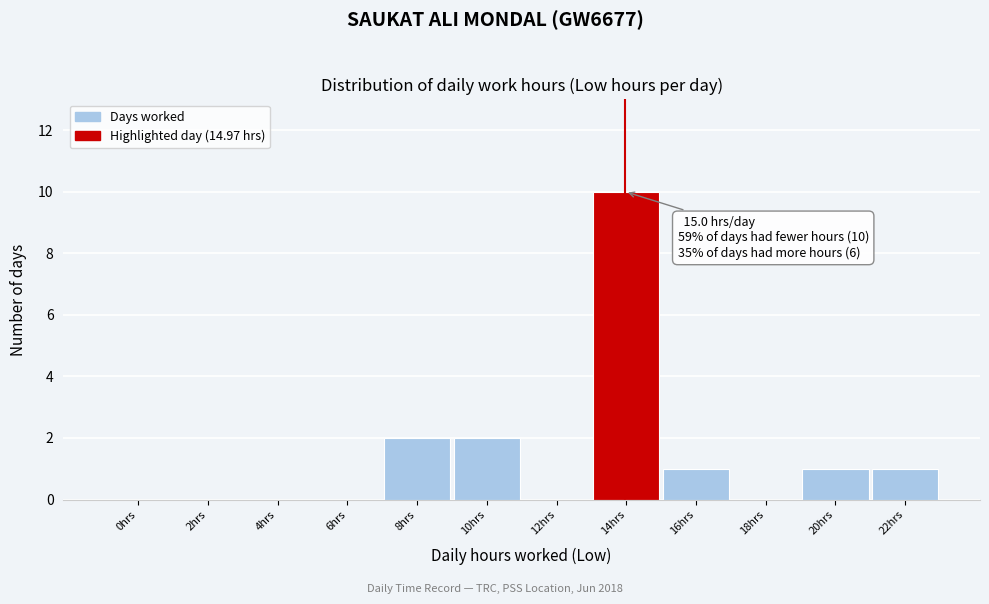

Reading right to left, list all the values displayed in this chart.

22hrs=1	20hrs=1	18hrs=0	16hrs=1	14hrs=10	12hrs=0	10hrs=2	8hrs=2	6hrs=0	4hrs=0	2hrs=0	0hrs=0